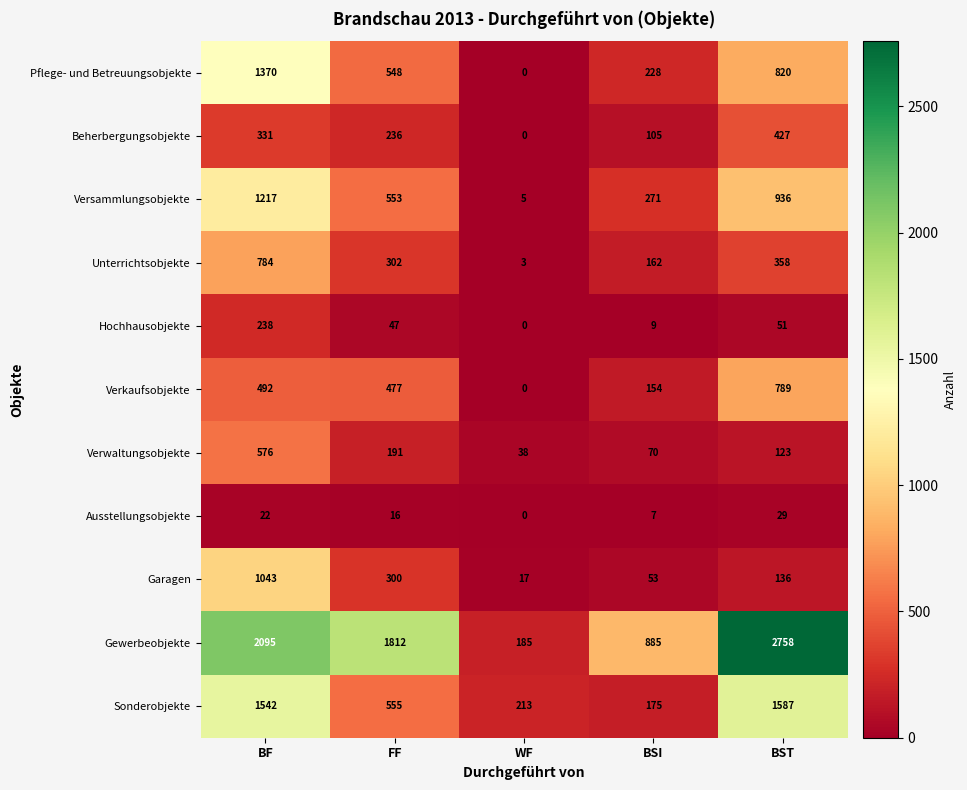

At which category is the sum across all series the highest?

BF